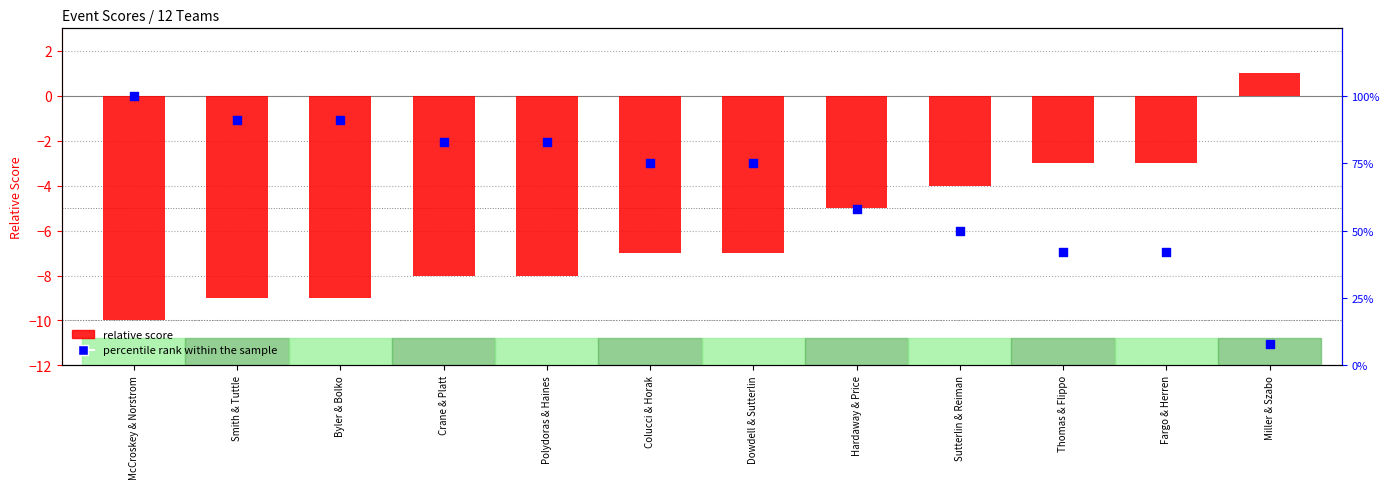

Which series has the widest spread of Y values?

percentile rank within the sample